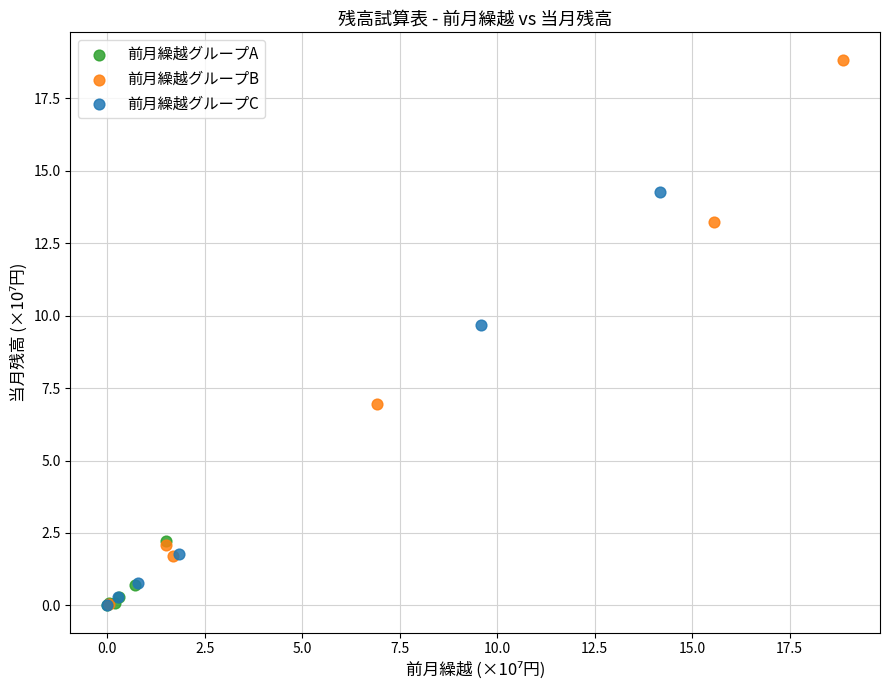

Which series reaches the maximum Y coordinate?

前月繰越グループB